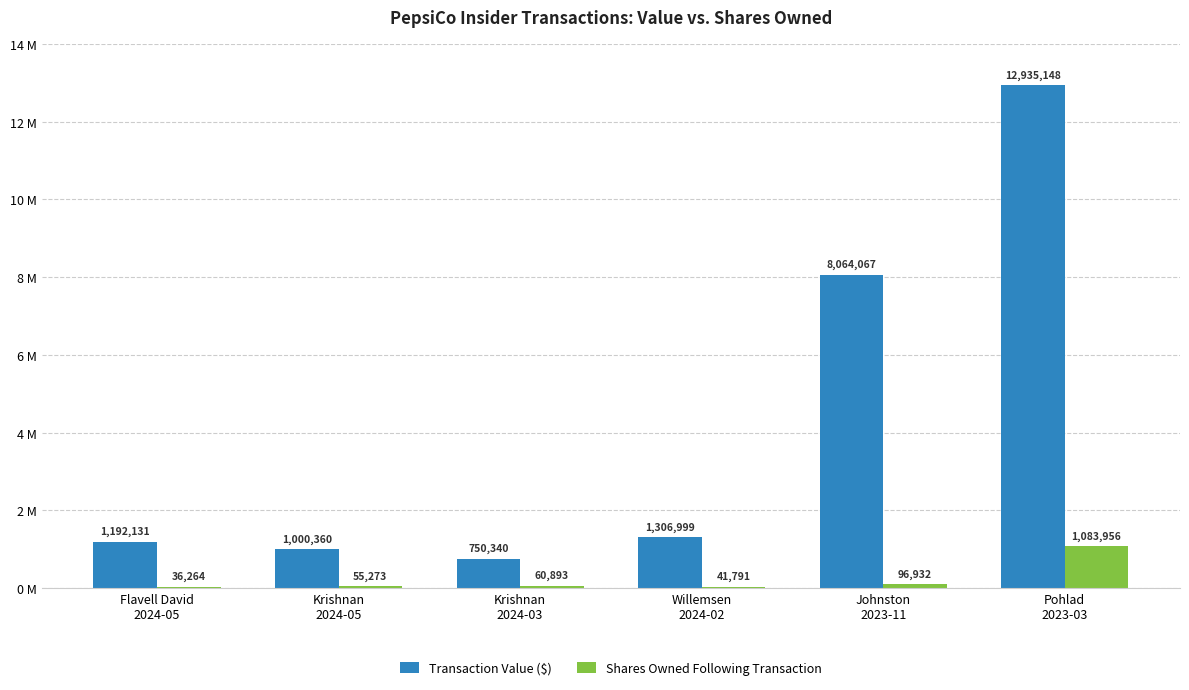

Are the bars grouped side by side (vs. stacked)?

Yes